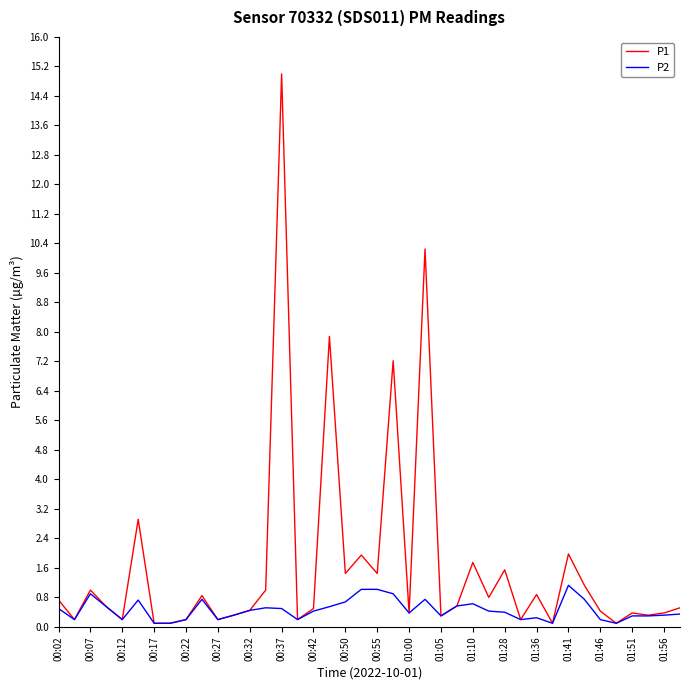

What is the maximum value for P1?

15.0